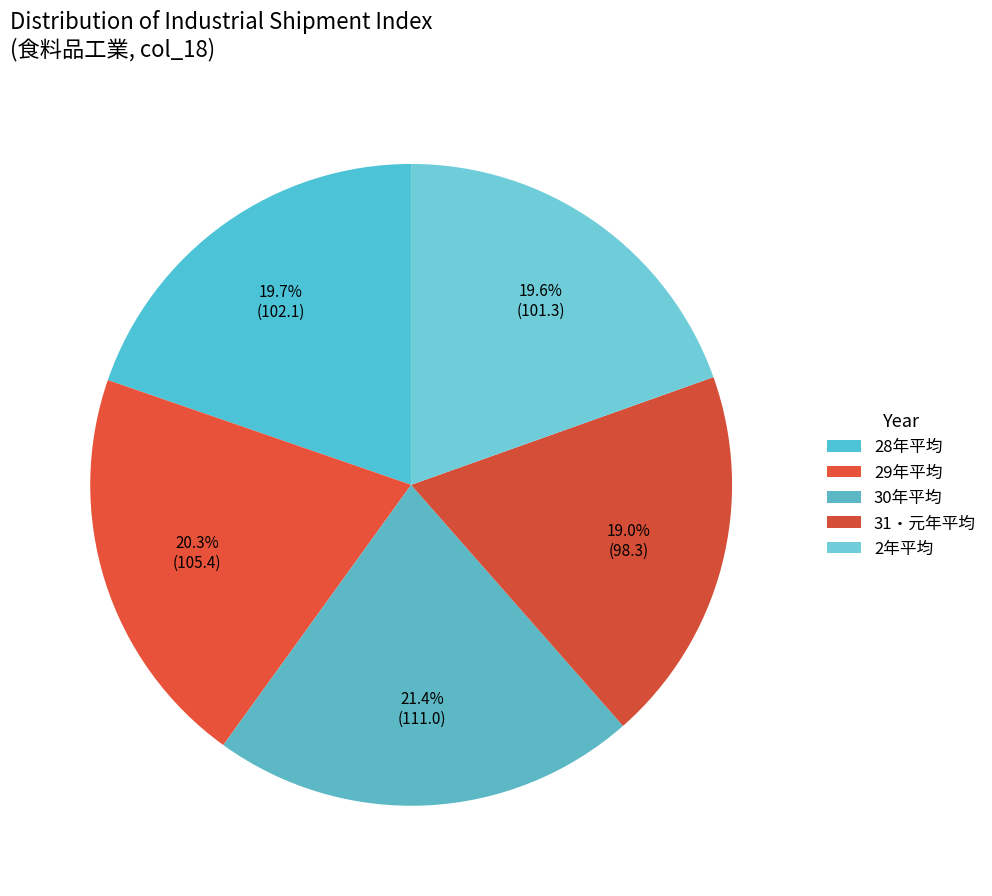

Count the number of slices in the pie.

5